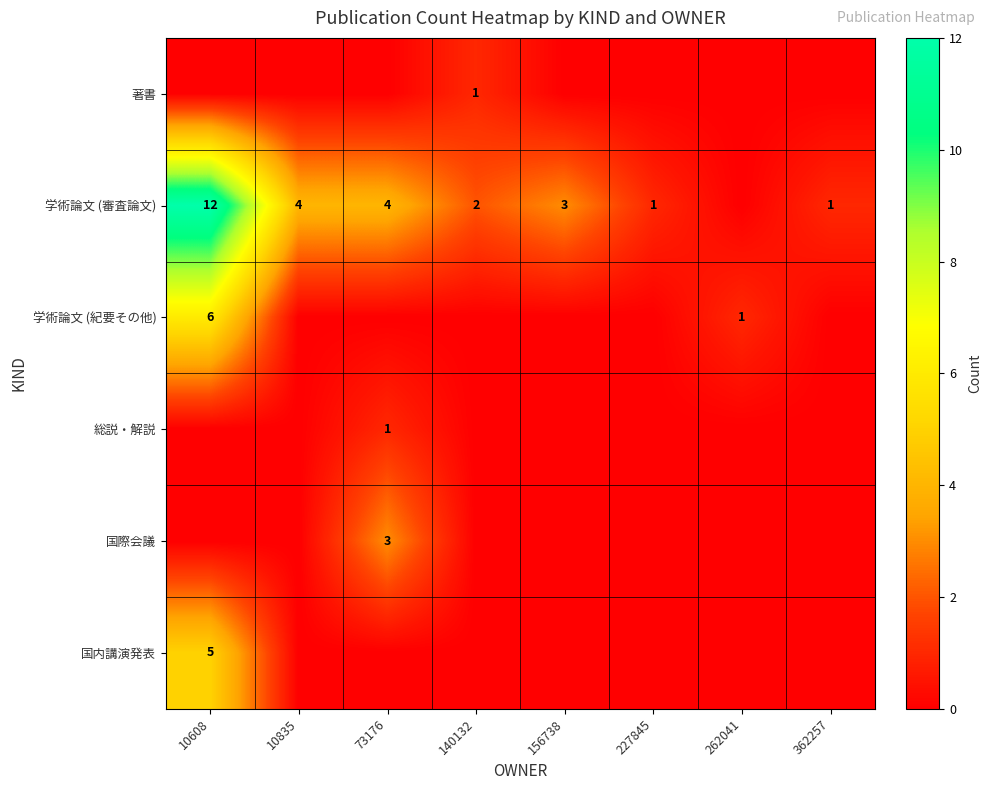

The 総説・解説 series shows -1 at 10608. True or false?

False